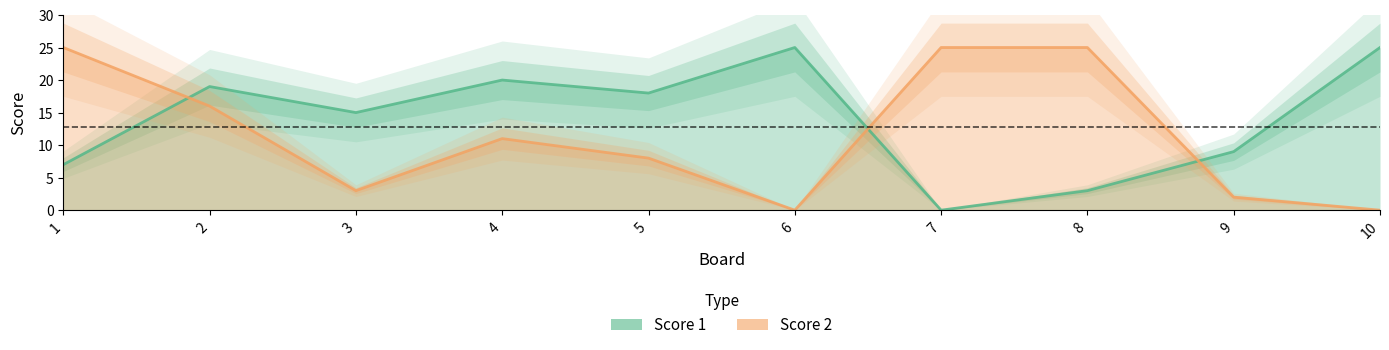

What are all the series names shown in the legend?

Score 1, Score 2